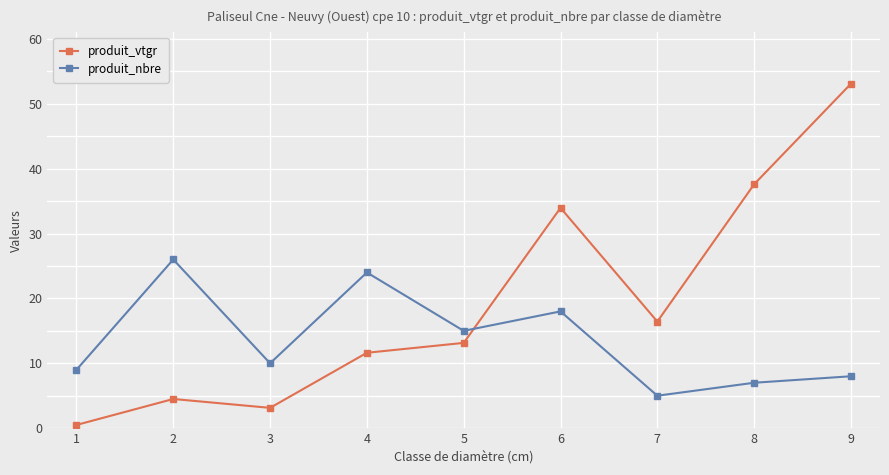

Reading left to right, list all the values displayed in this chart.

produit_vtgr: 0.5	4.5	3.1	11.6	13.1	34.0	16.4	37.6	53.1
produit_nbre: 9.0	26.0	10.0	24.0	15.0	18.0	5.0	7.0	8.0